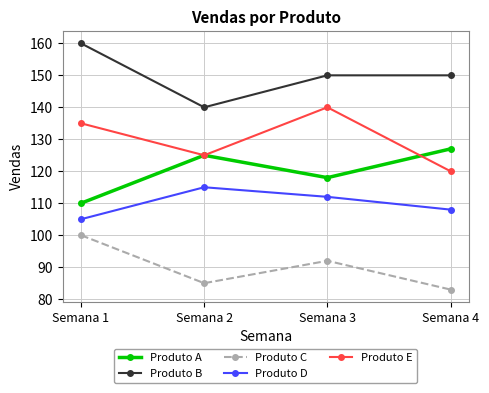

Rank the series by their average value, from highest to lowest.

Produto B, Produto E, Produto A, Produto D, Produto C